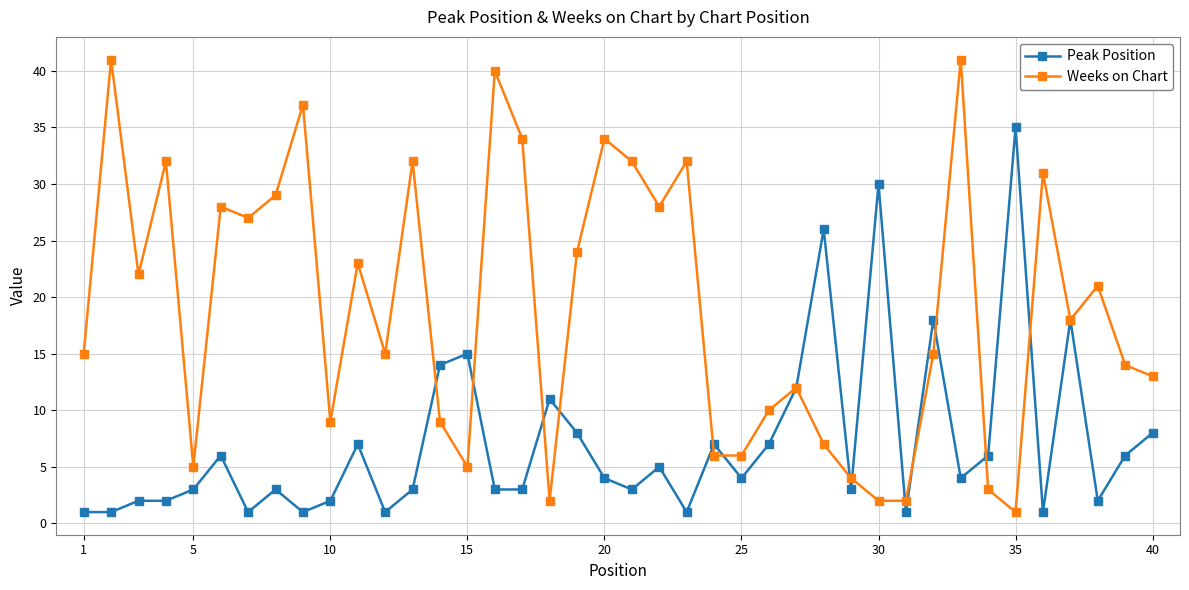

True or false: Weeks on Chart and Peak Position cross at least once.

True